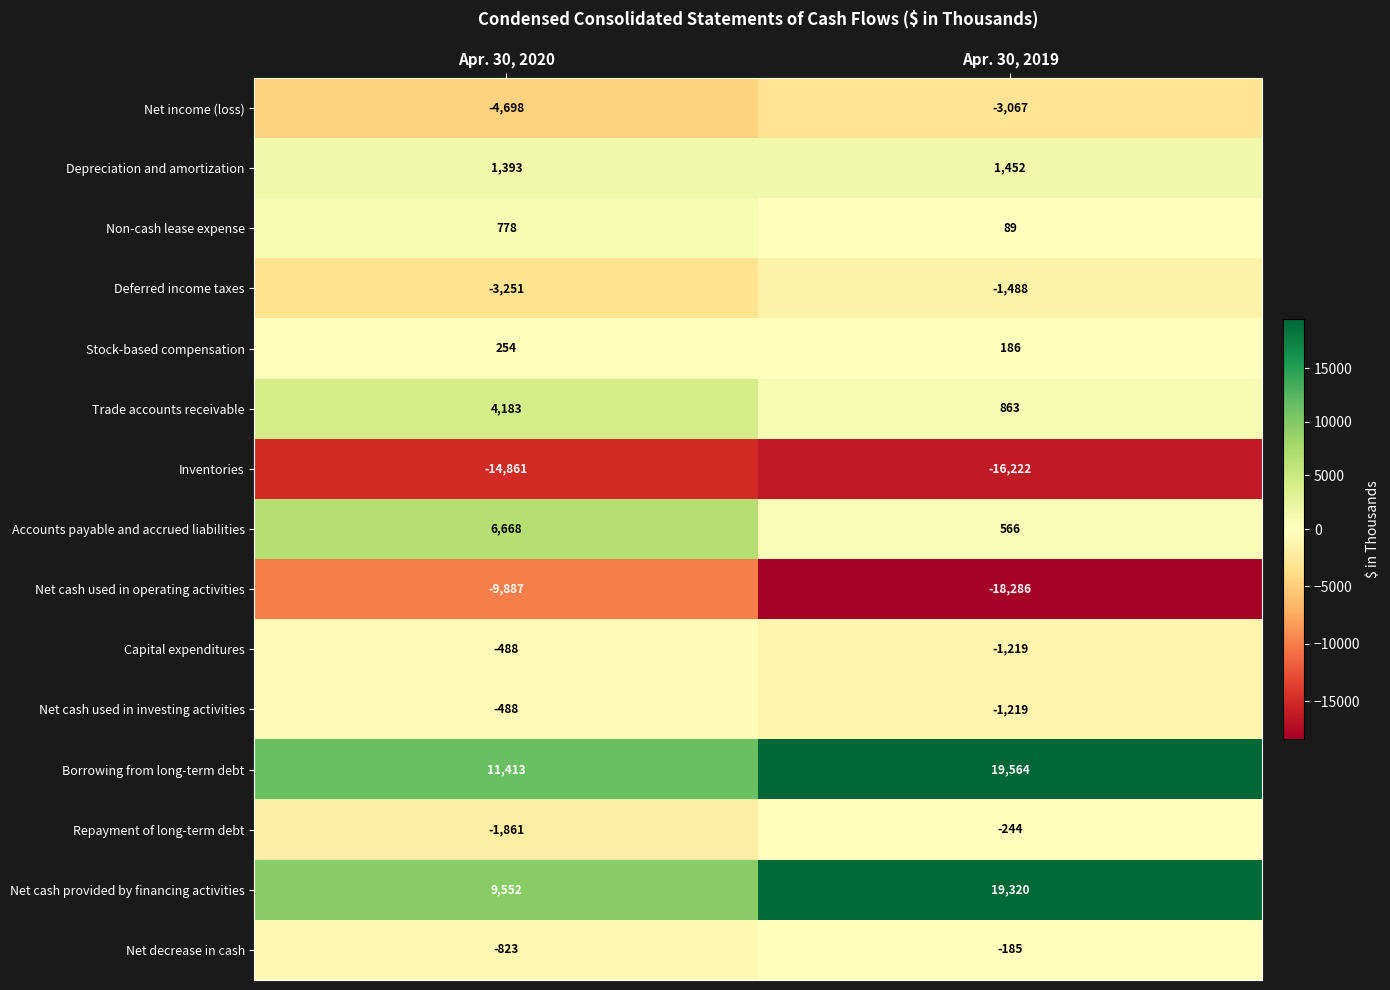

The value of Depreciation and amortization at Apr. 30, 2019 is 2552. True or false?

False